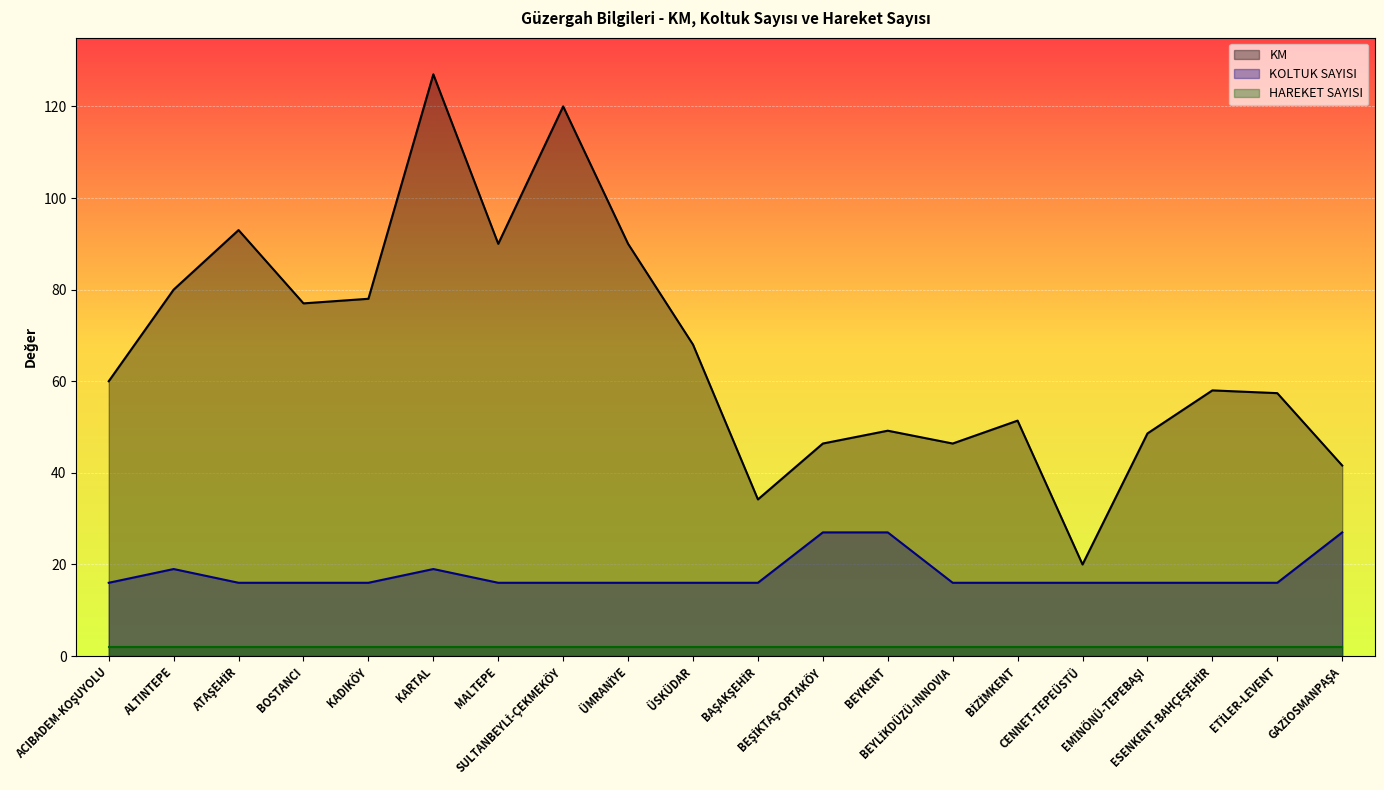

At how many categories does at least one series exceed 119?

2